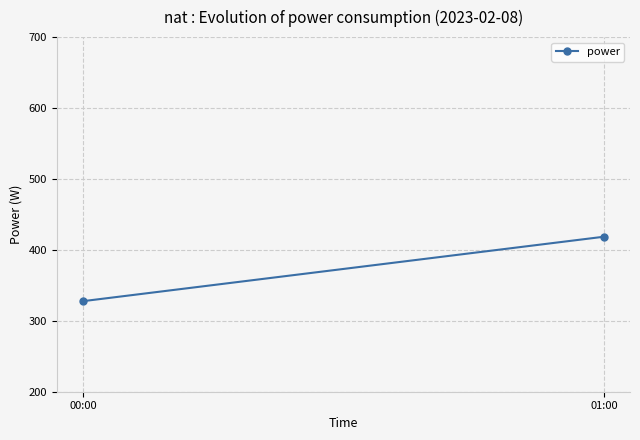

What is the sum of the values at 01:00 and 00:00?

746.2